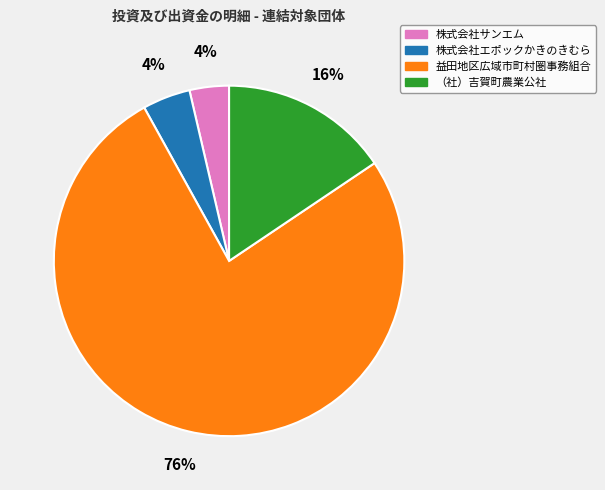

Which has a higher value, （社）吉賀町農業公社 or 株式会社サンエム?

（社）吉賀町農業公社